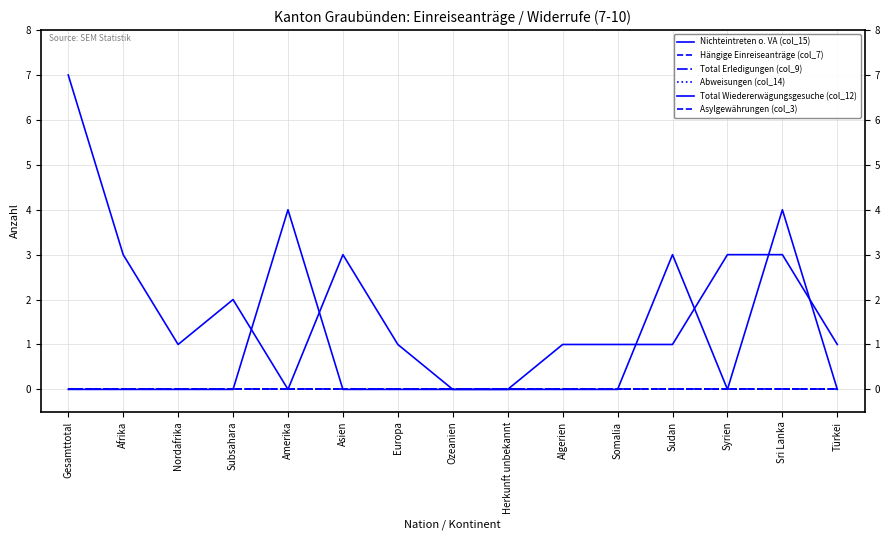

What is the total value across all series at Algerien?

1